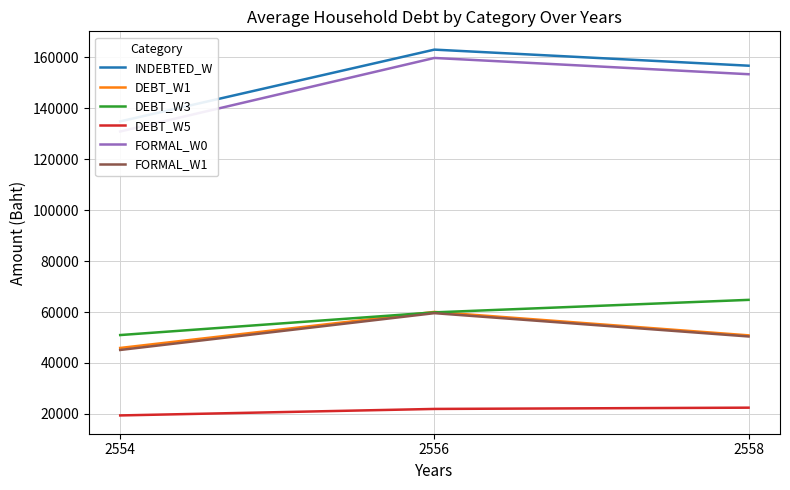

What is the difference between the highest and lowest values at 2558?

134329